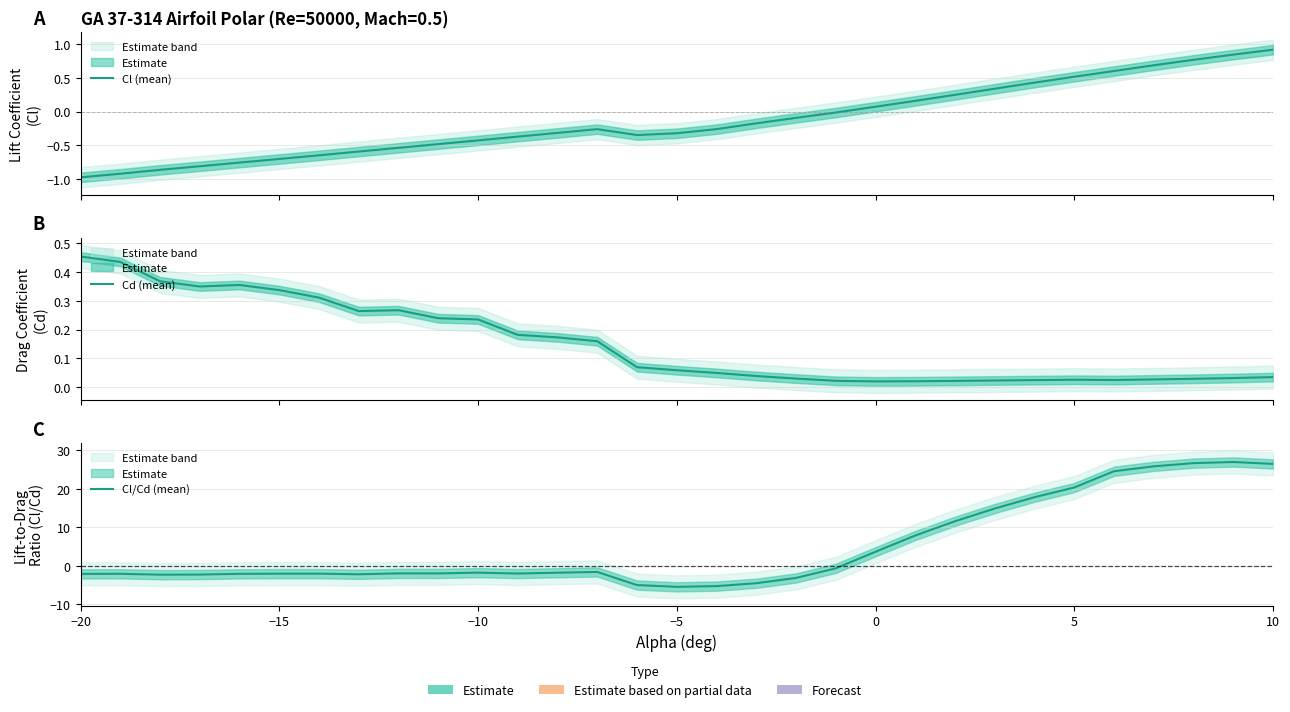

What is the average value of the Cl/Cd (mean) series?

5.0